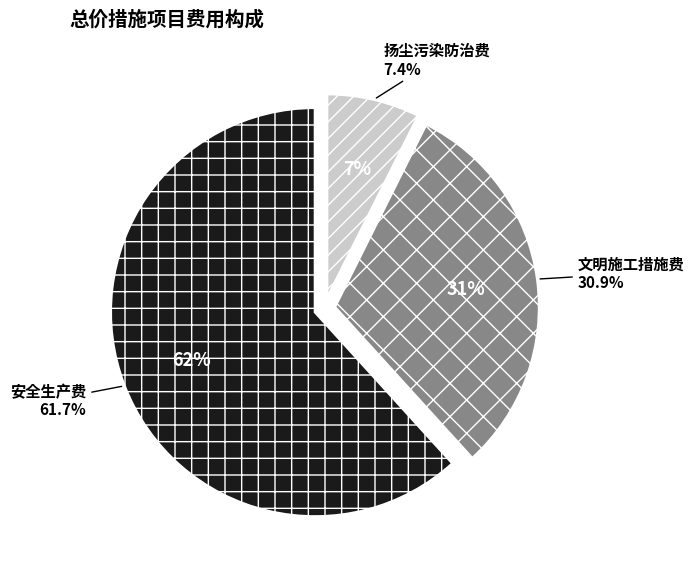

To the nearest percent, what percentage of the pie is 安全生产费?

62%